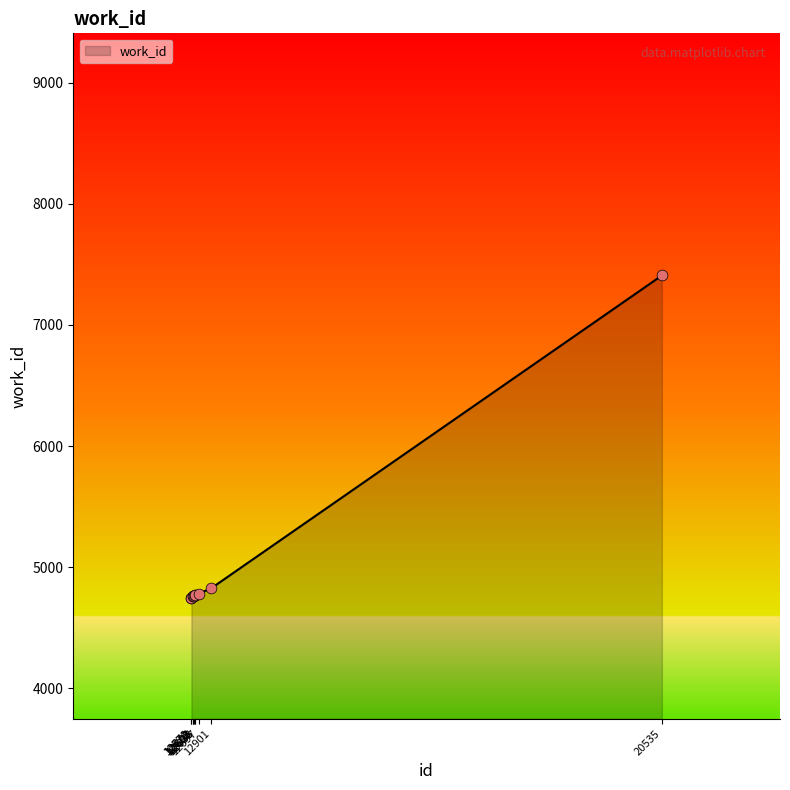

What is the ratio of the value at 12570 to the value at 12605?

1.0